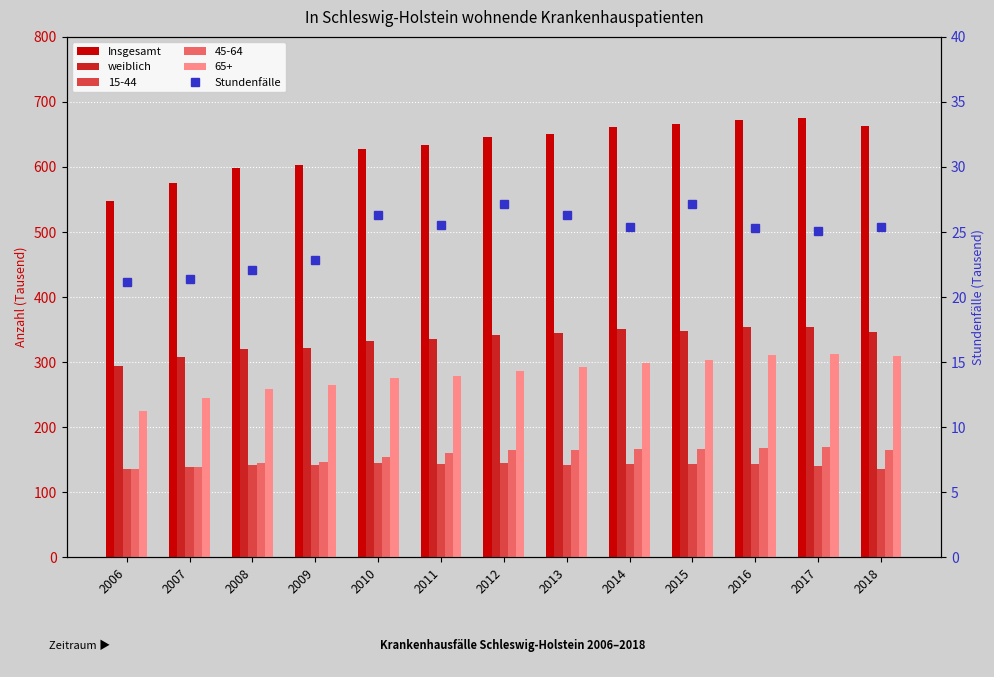

Where is weiblich nearest to the value 324?

2009